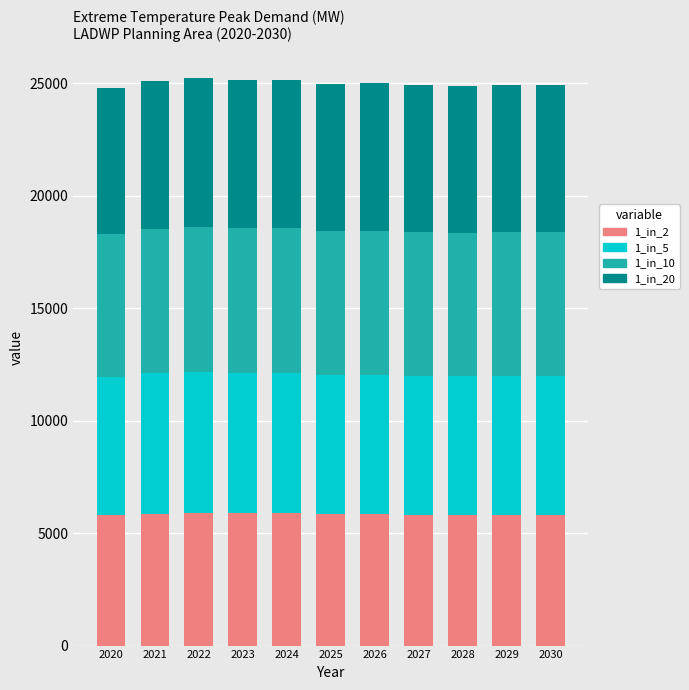

What is the total value across all series at 2024?

25147.0